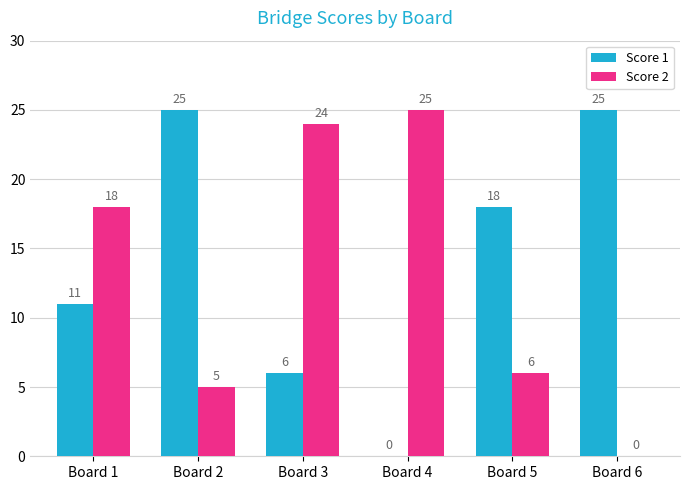

What is the spread (max minus min) of values at Board 4?

25